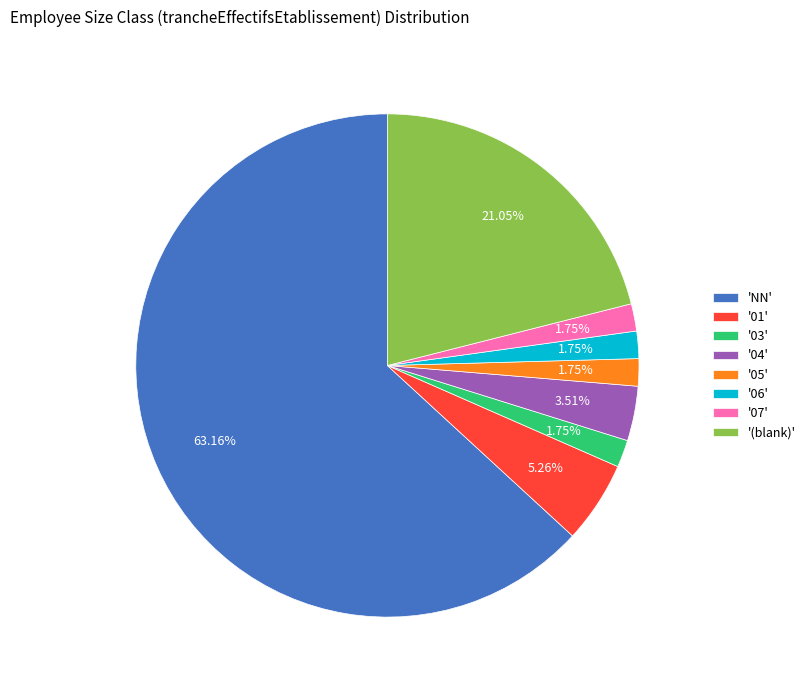

Which slice is the largest?

'NN'